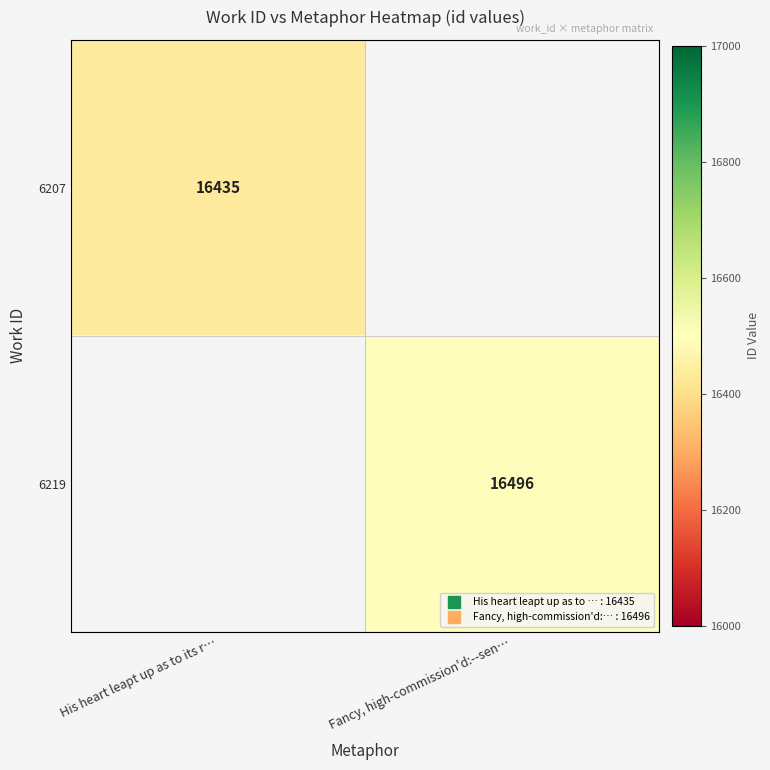

Which category has the highest value across all series?

Fancy, high-commission'd:--sen…